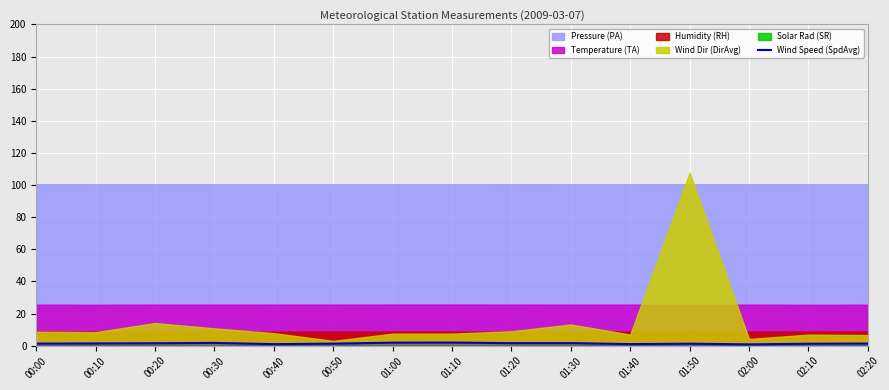

Which category has the lowest value across all series?

02:00